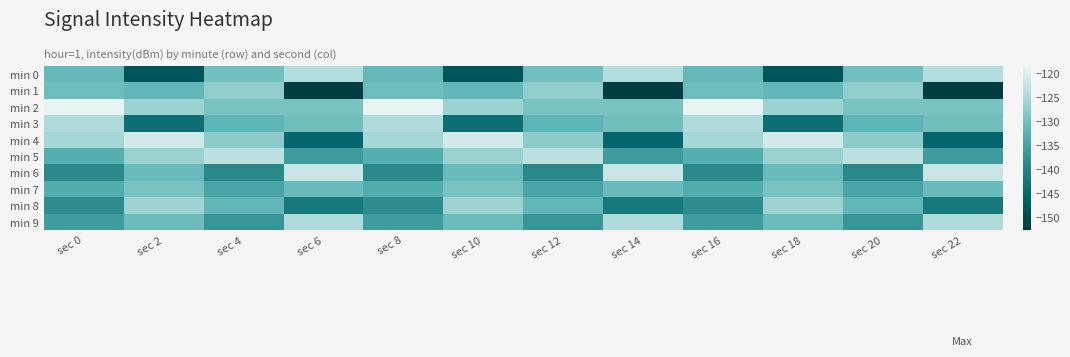

Count the number of categories in the chart.

12